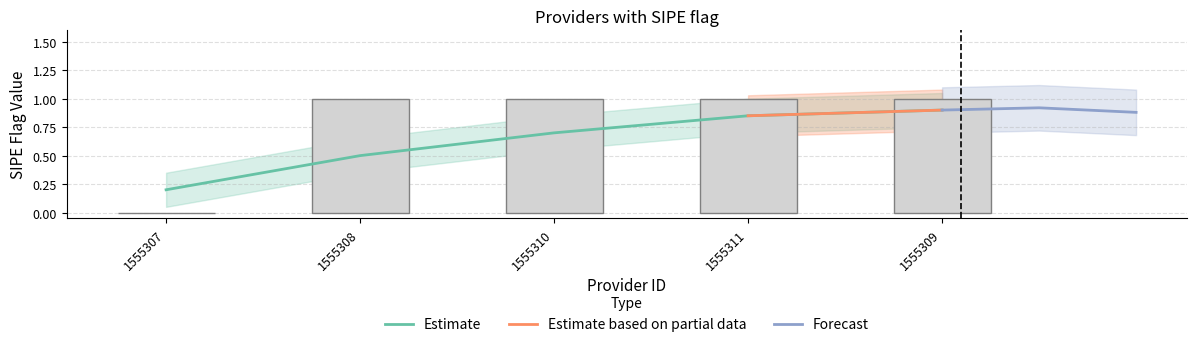

What is the label of the 5th bar from the right?

1555307